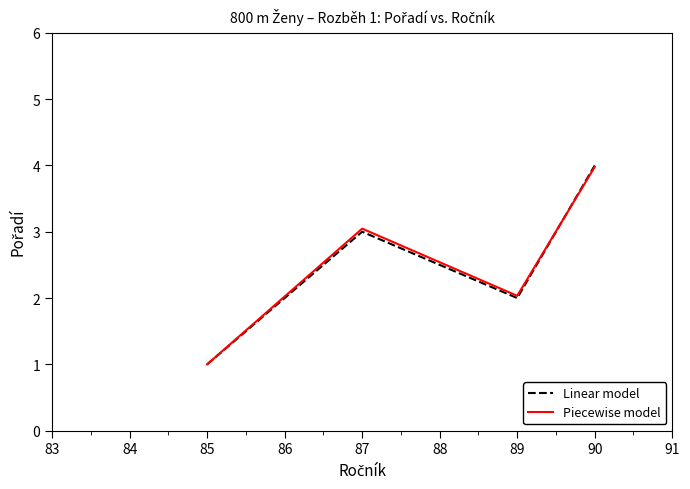

How many lines are shown in the chart?

2